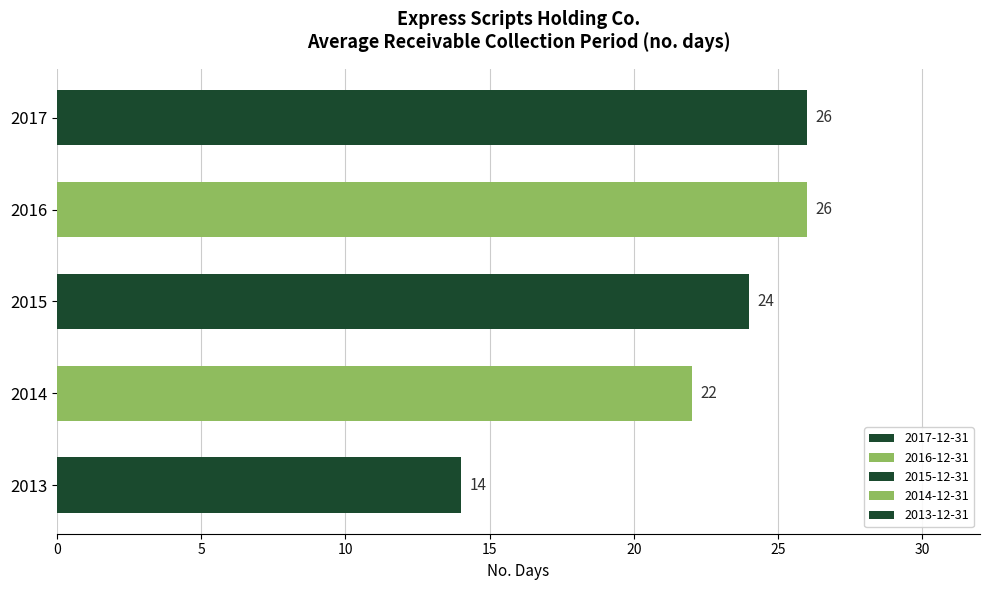

What is the sum of the values at 2014 and 2017?

48